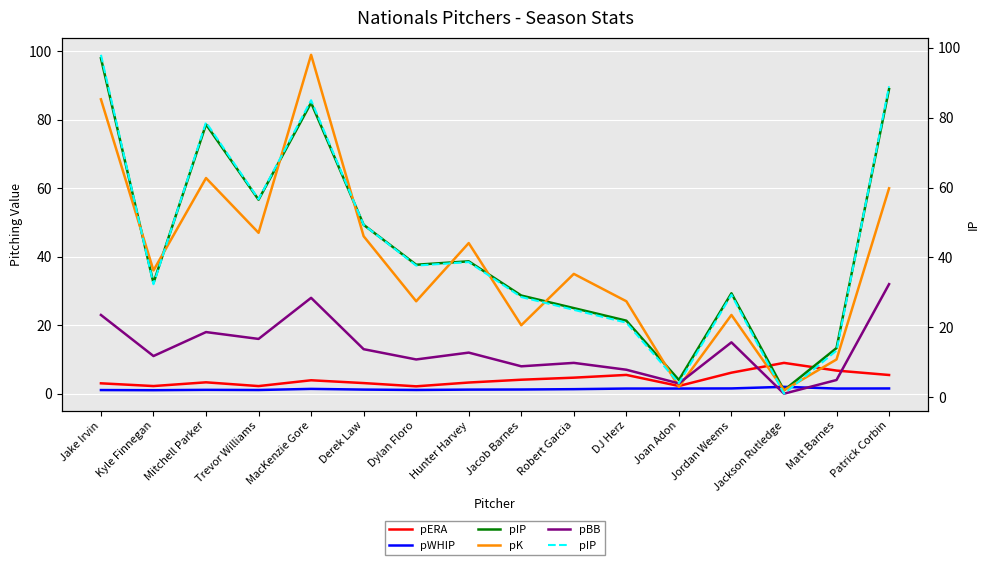

At Robert Garcia, list the series in order from smallest to largest.

pWHIP, pERA, pBB, pIP, pK